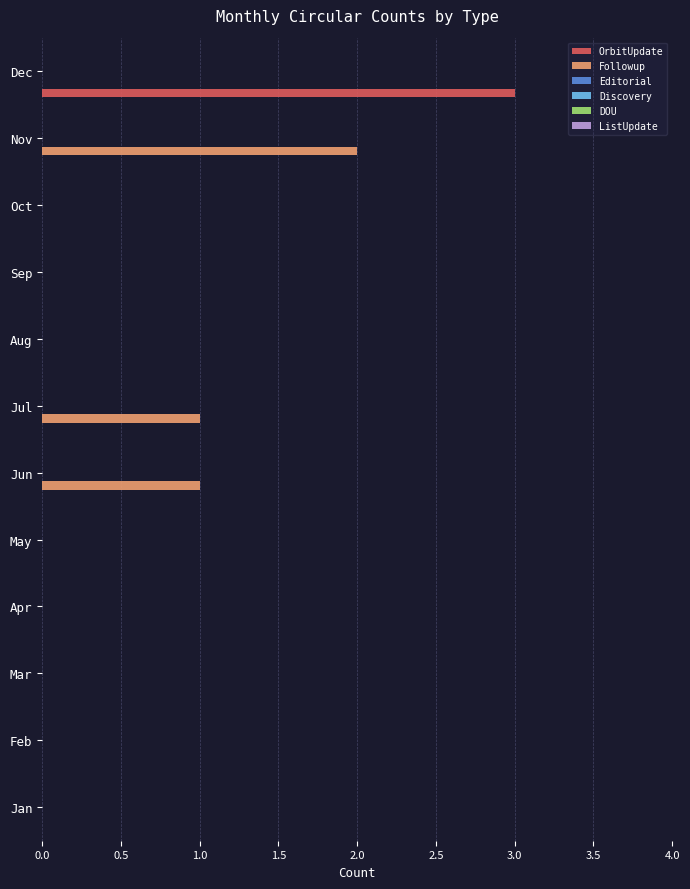

What is the sum of all OrbitUpdate values?

3